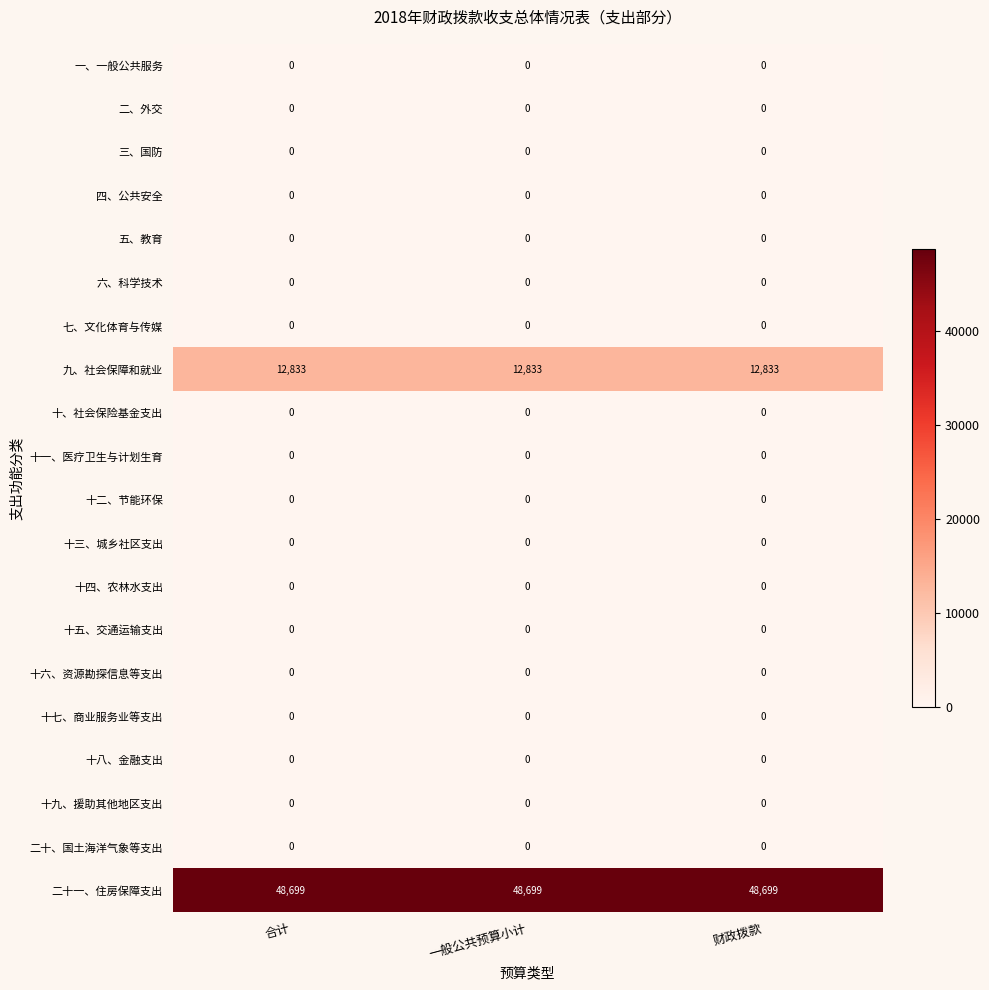

Is it true that 七、文化体育与传媒 equals 0 at 合计?

True